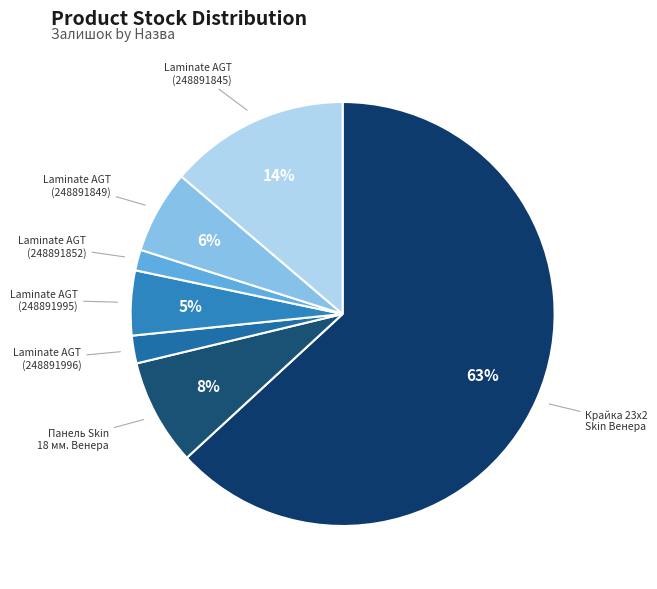

To the nearest percent, what is the average slice percentage?

14%